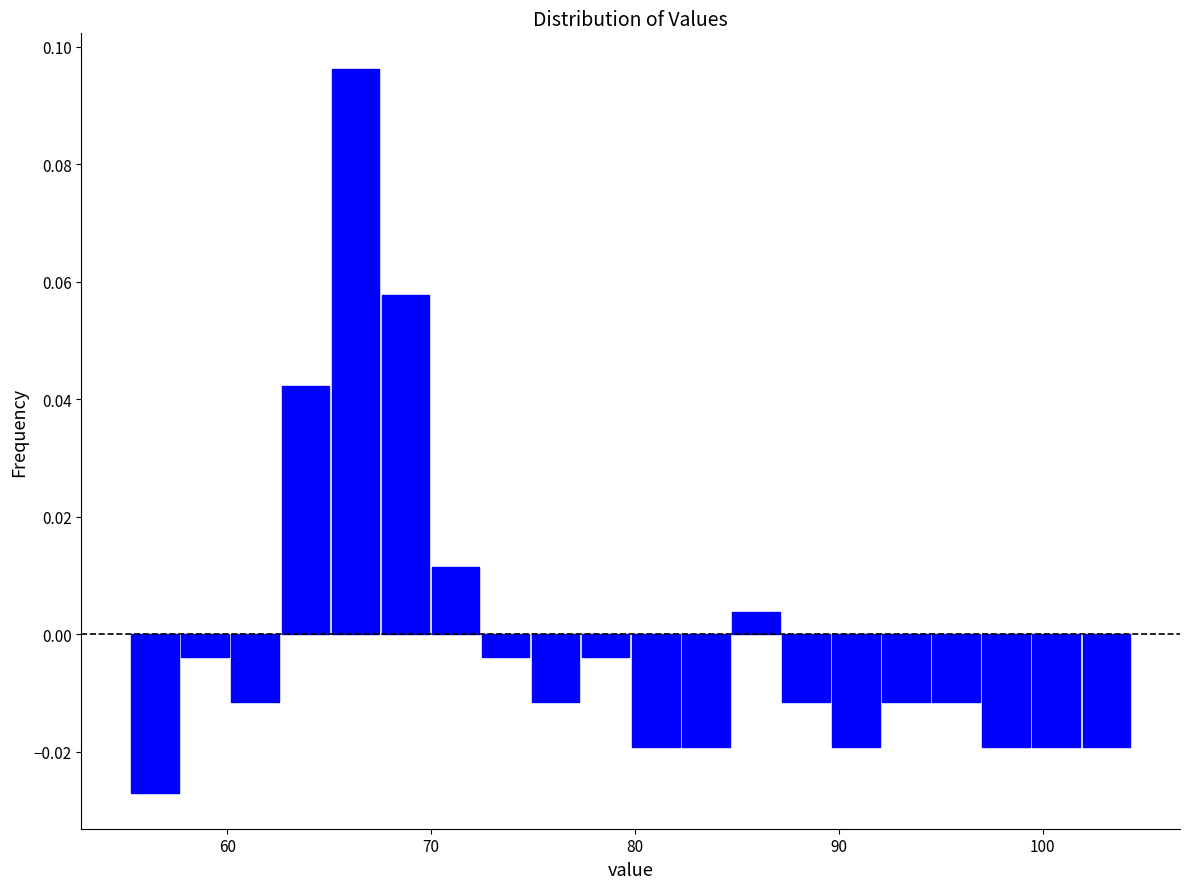

Read against the x-axis, roughly where is the centre of the tallest bar?

66